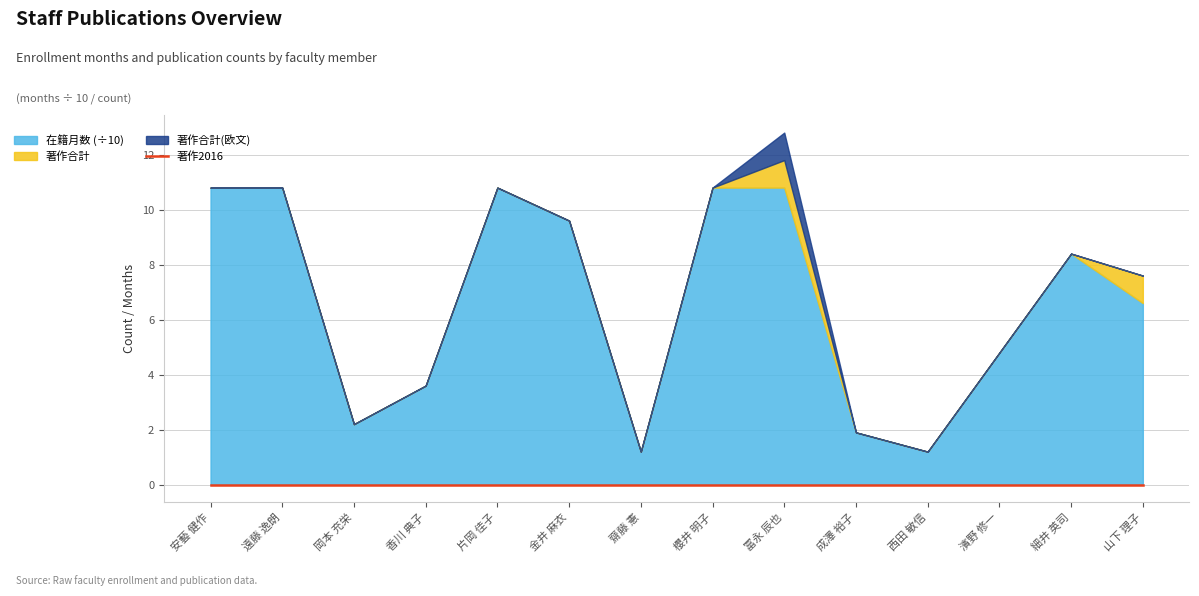

At which category is the sum across all series the highest?

冨永 辰也